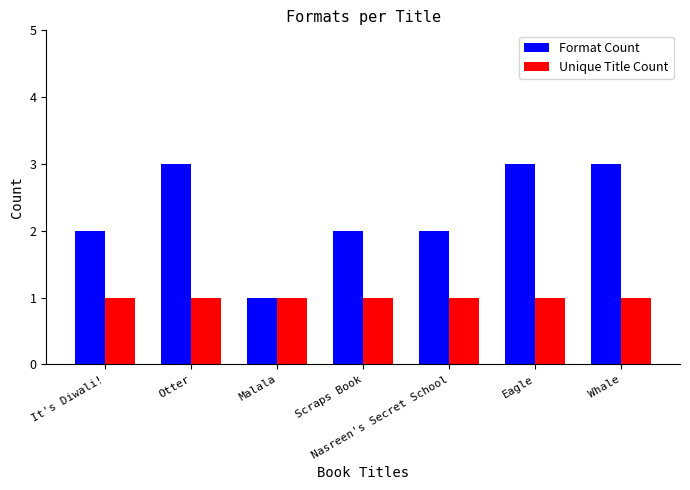

How many data points does each series have?

7